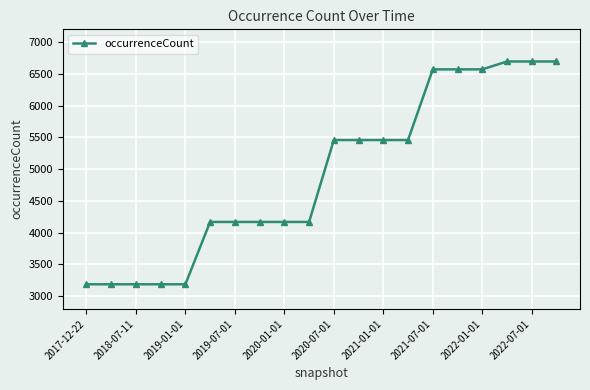

Reading right to left, list all the values displayed in this chart.

6694	6694	6694	6570	6570	6570	5458	5458	5458	5458	4169	4169	4169	4169	4169	3188	3188	3188	3188	3188